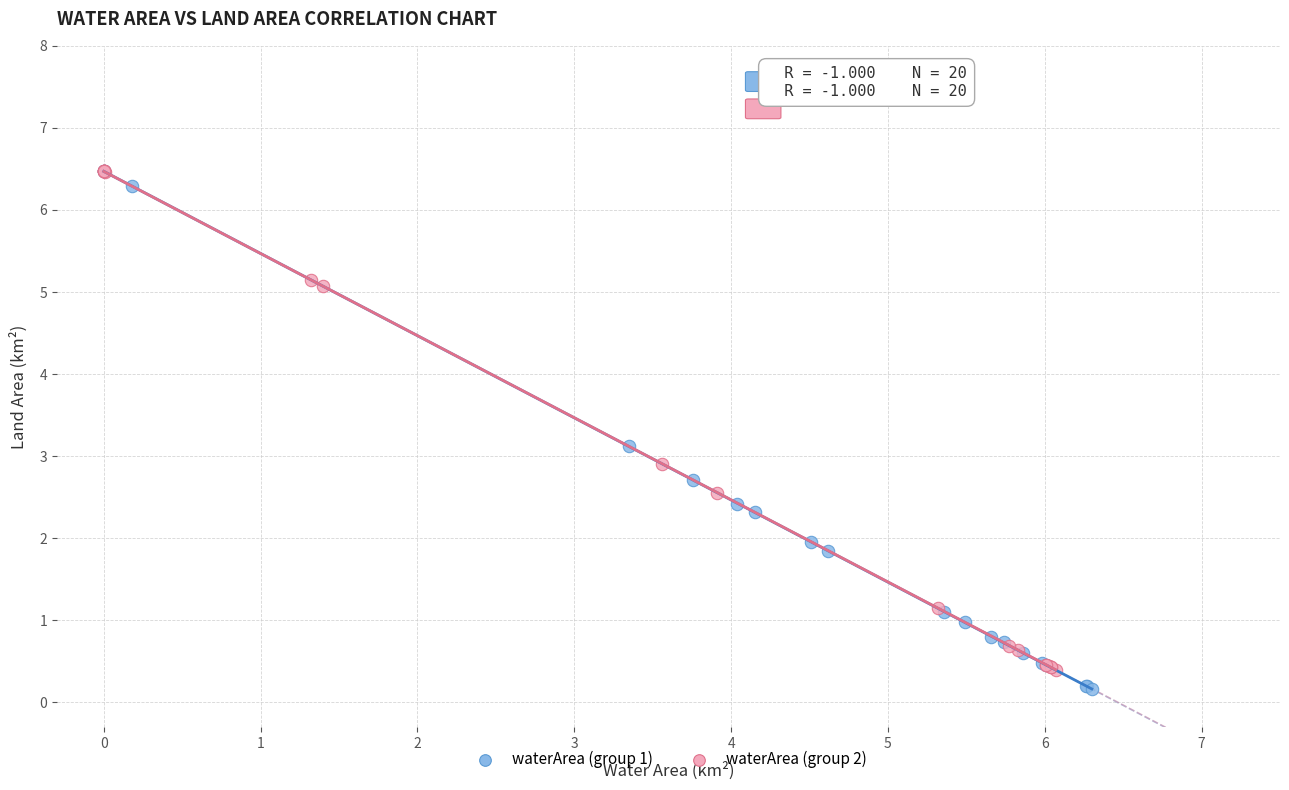

What are all the series names shown in the legend?

waterArea (group 1), waterArea (group 2)